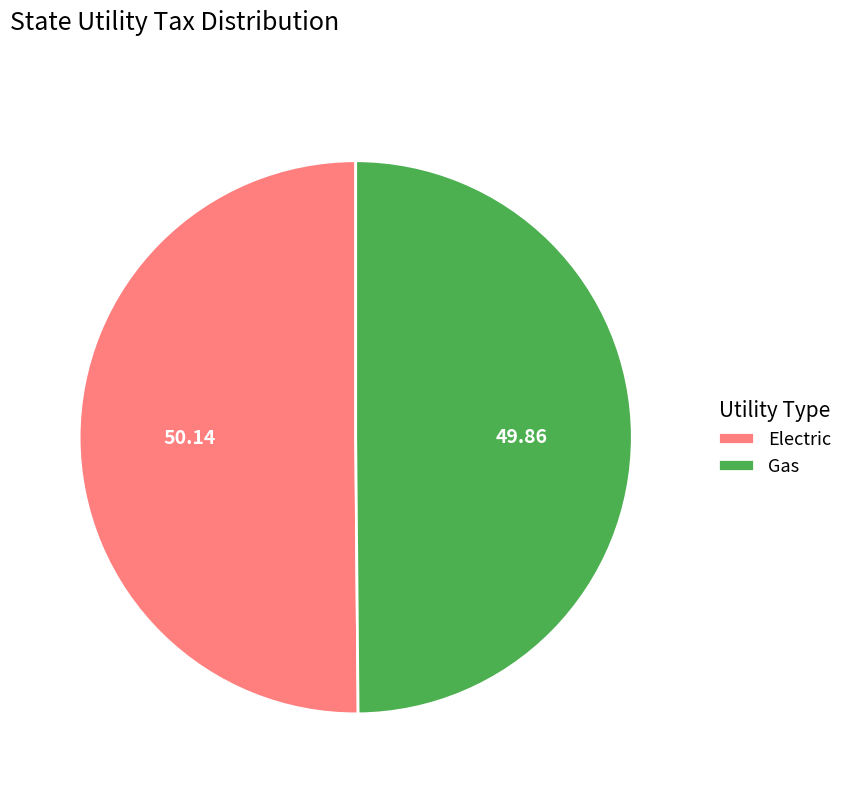

Which slice is the largest?

Electric